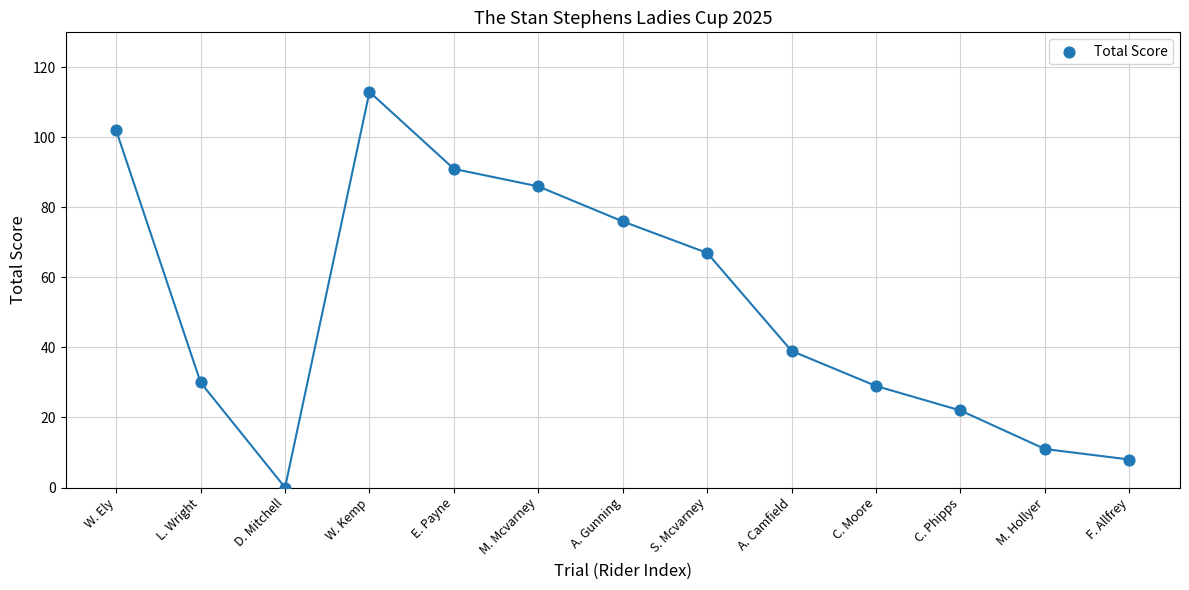

What Y value in the scatter plot is closest to 56?

67